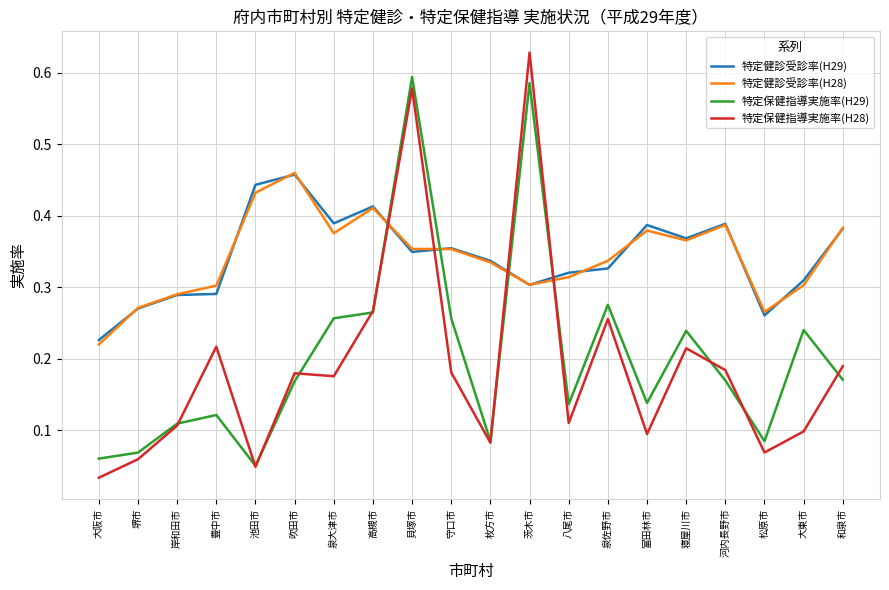

Which series has the widest spread of values?

特定保健指導実施率(H28)